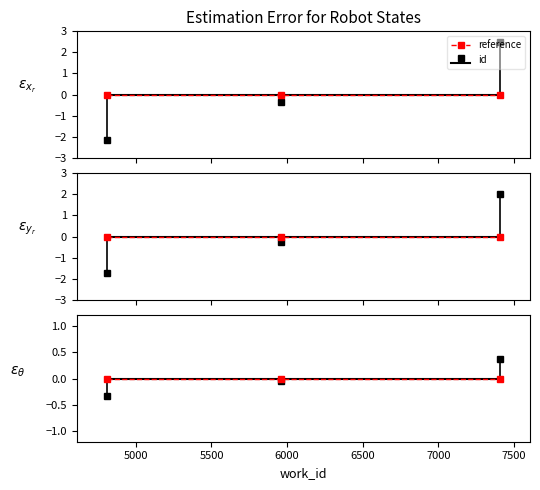

What is the value of the 3rd point from the left?

2.5